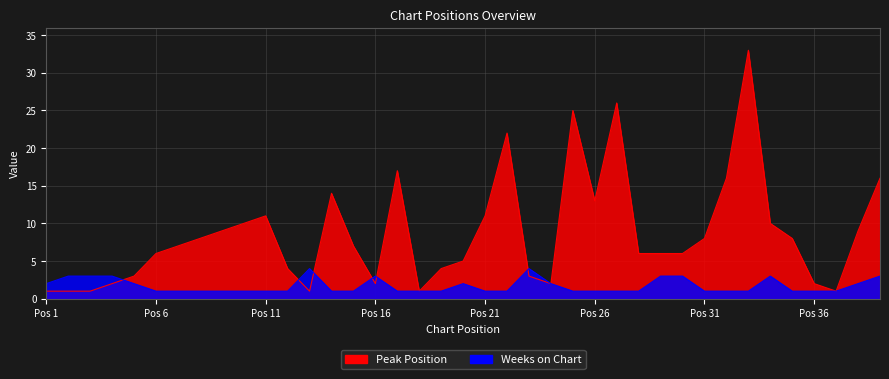

What is the average value of the Weeks on Chart series?

2